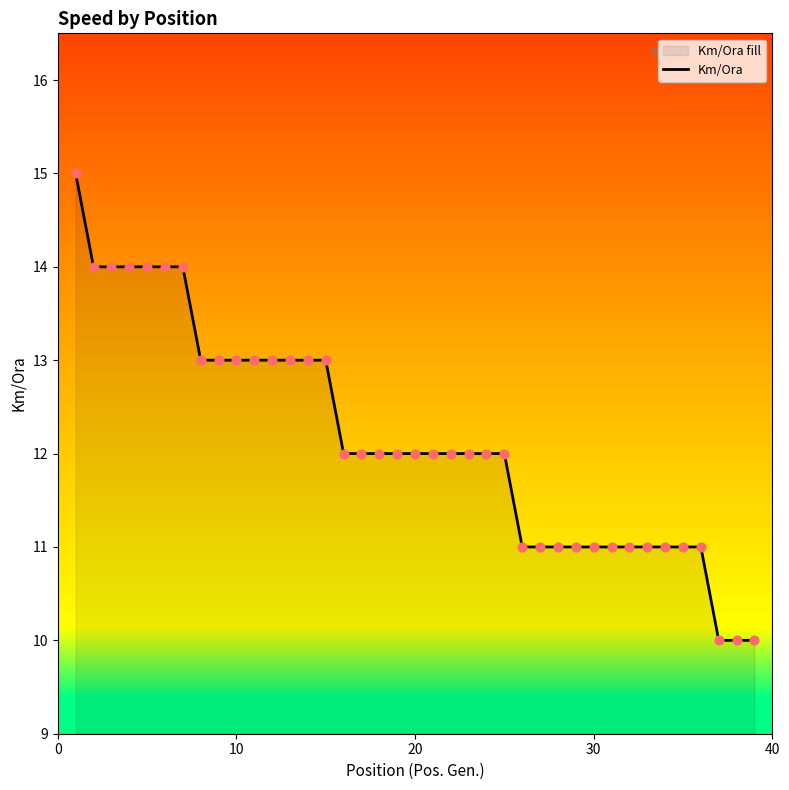

What is the minimum value shown in the chart?

10